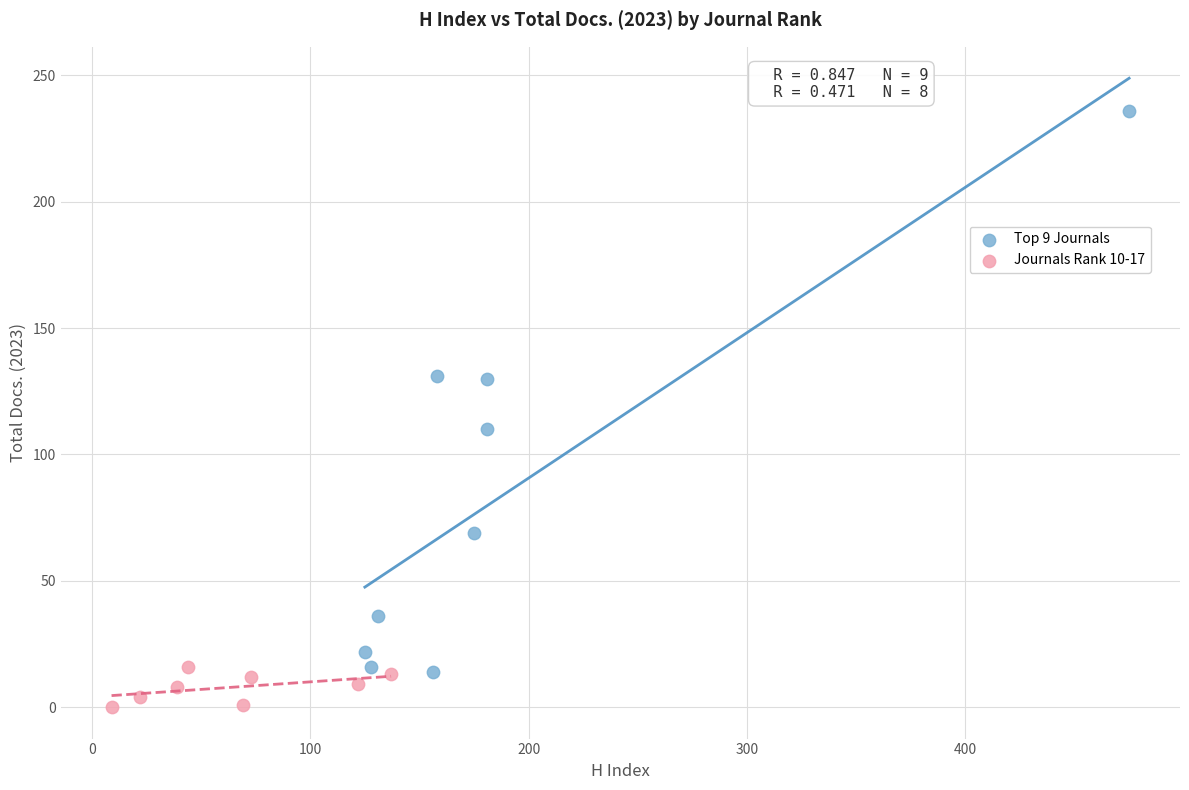

What are all the series names shown in the legend?

Top 9 Journals, Journals Rank 10-17